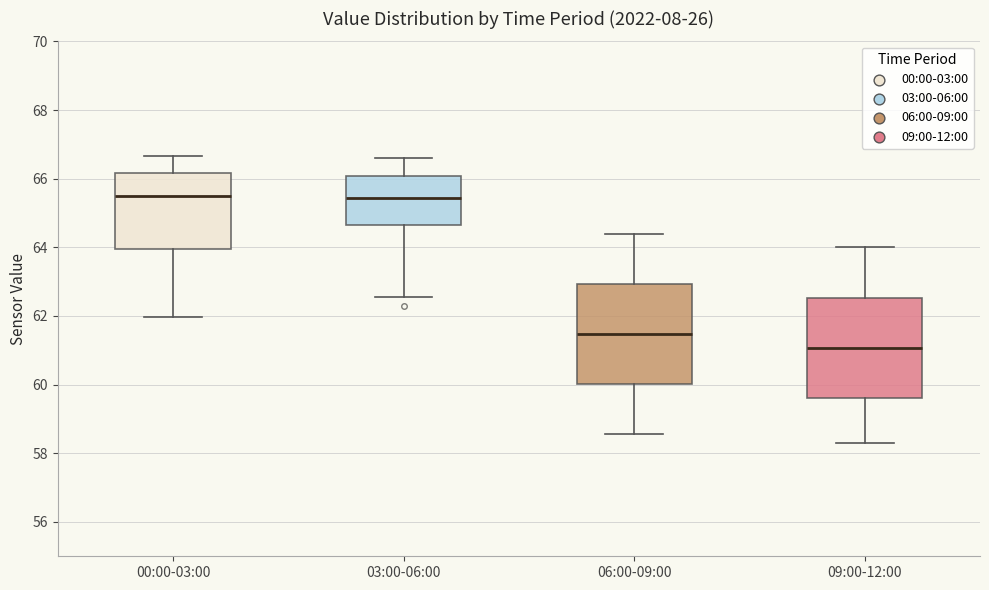

Reading left to right, read every box against the y-axis: the position of its median line, the range the box covers, and the ends of its whiskers. The values are not printed on the chart, so give them approximately, as read against the axis.

00:00-03:00: median 65.4, box 64.0 to 66.2, whiskers 62.0 to 66.6
03:00-06:00: median 65.4, box 64.6 to 66.0, whiskers 62.6 to 66.6
06:00-09:00: median 61.4, box 60.0 to 63.0, whiskers 58.6 to 64.4
09:00-12:00: median 61.0, box 59.6 to 62.6, whiskers 58.4 to 64.0